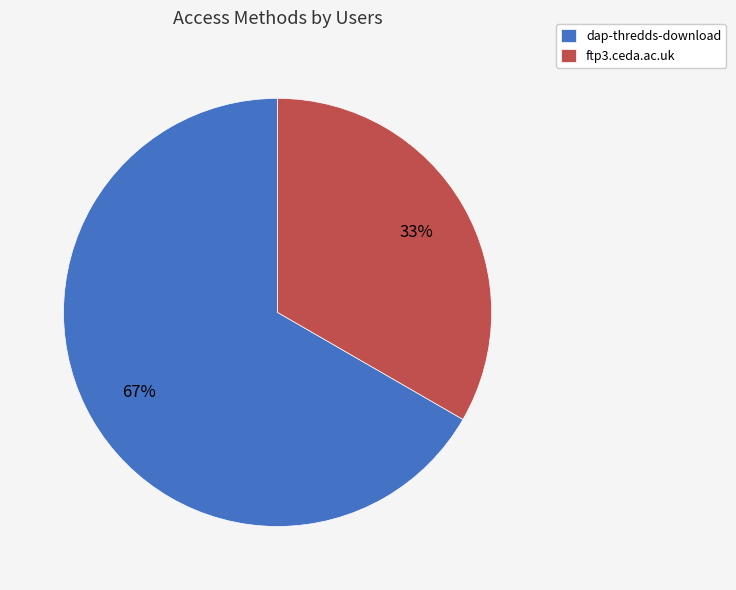

What percentage is the dap-thredds-download slice, to the nearest percent?

67%